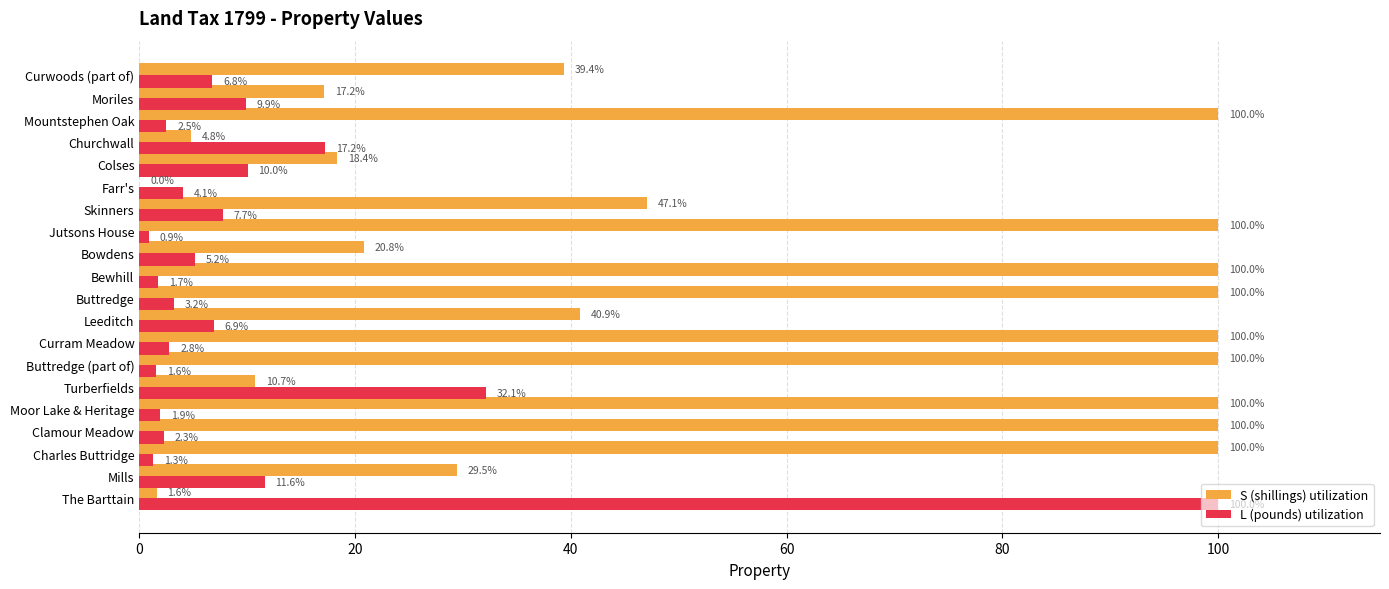

Where is S (shillings) utilization nearest to the value 49?

Skinners